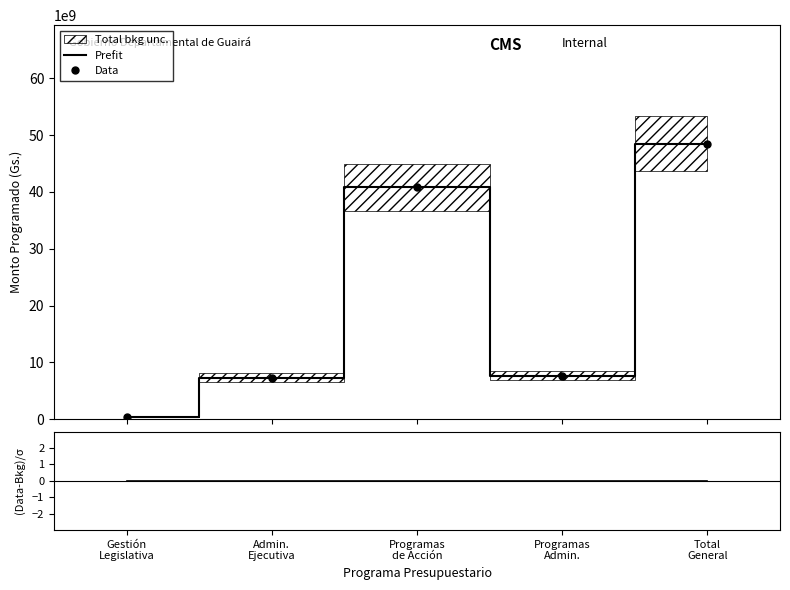

What is the difference between the maximum and minimum values in the Data series?

48122355798